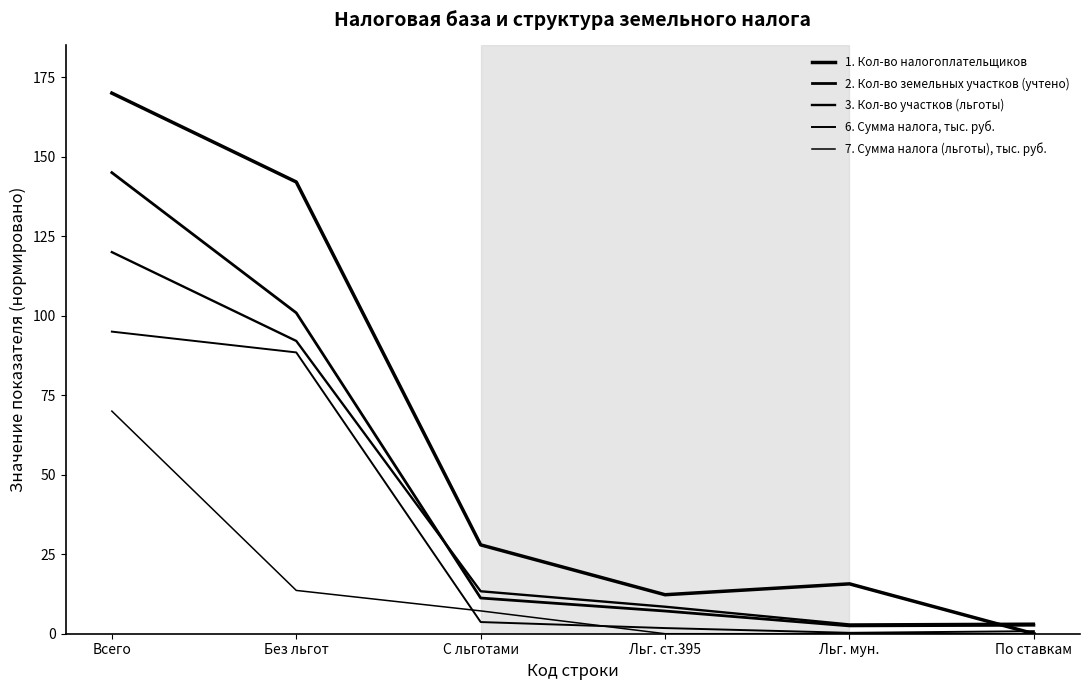

Does the chart have visible grid lines?

No